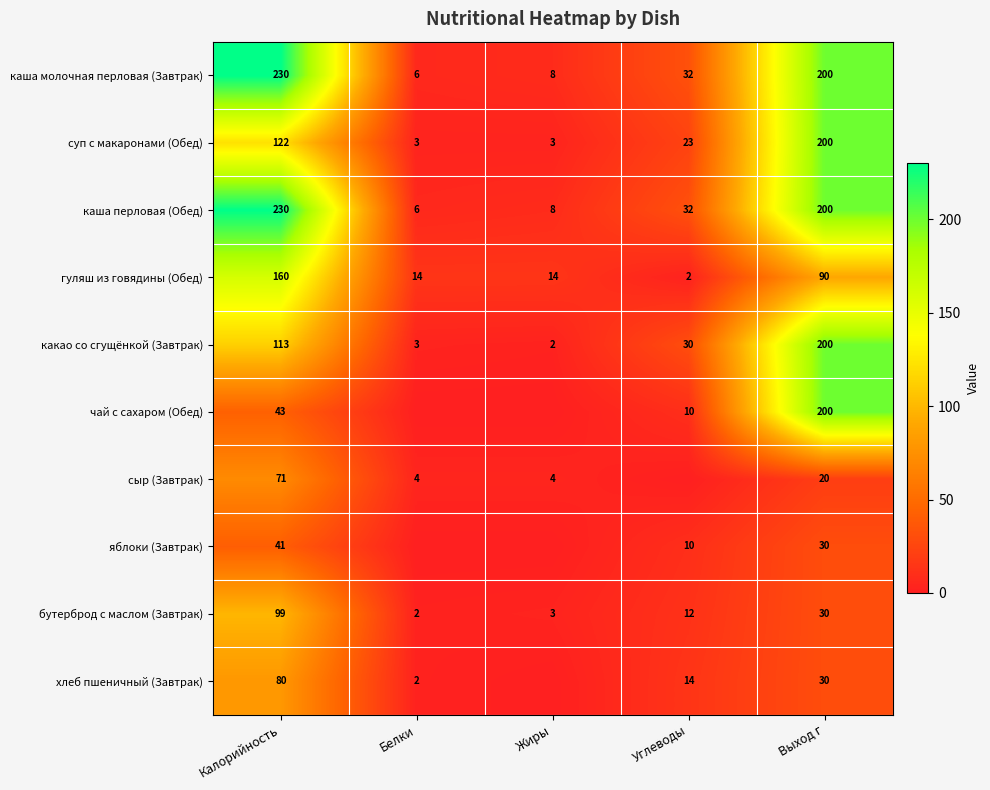

Is the value of гуляш из говядины (Обед) at Жиры greater than the value of хлеб пшеничный (Завтрак) at Белки?

Yes